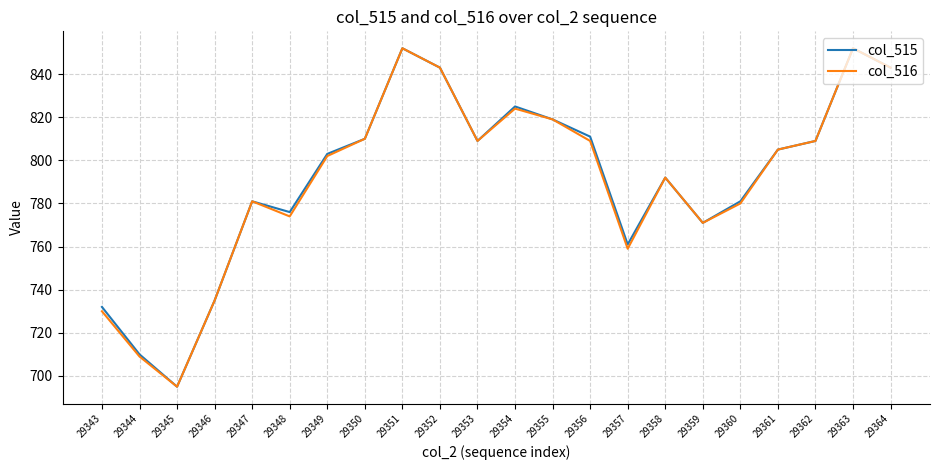

What is the difference between the maximum and minimum values in the col_516 series?

157